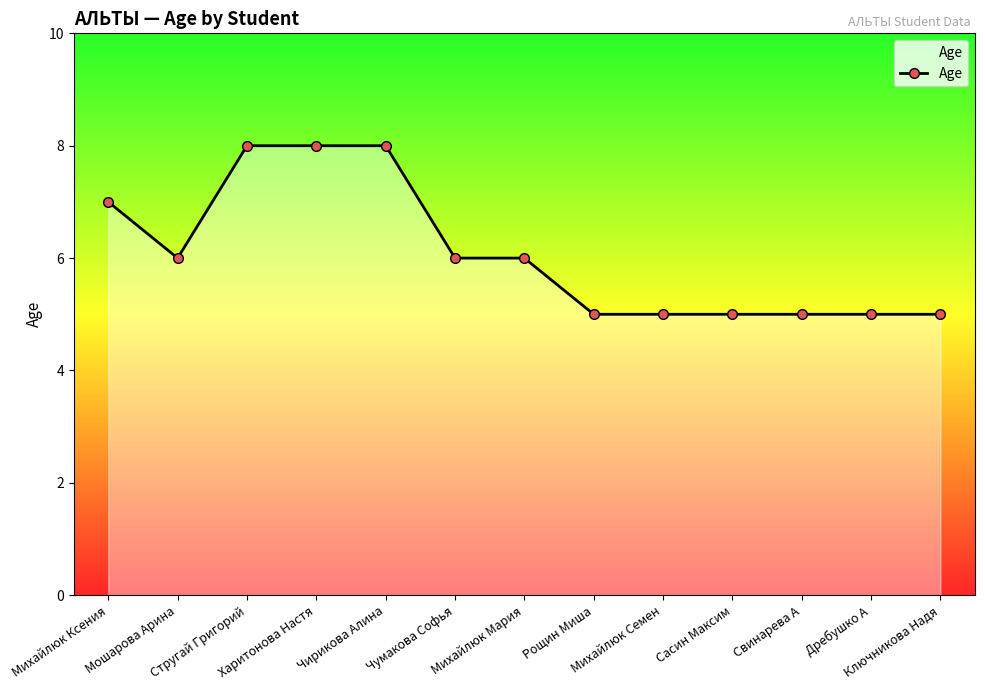

Reading right to left, what are all the values shown in this chart?

Ключникова Надя=5	Дребушко А=5	Свинарева А=5	Сасин Максим=5	Михайлюк Семен=5	Рощин Миша=5	Михайлюк Мария=6	Чумакова Софья=6	Чирикова Алина=8	Харитонова Настя=8	Стругай Григорий=8	Мошарова Арина=6	Михайлюк Ксения=7